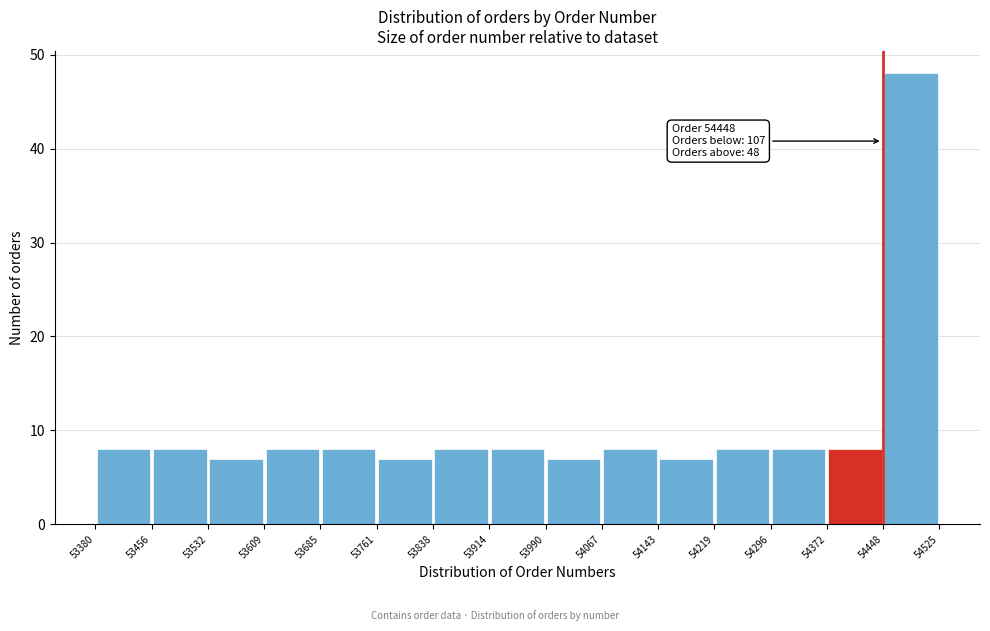

Which range on the x-axis has the tallest bar?

54448 to 54525